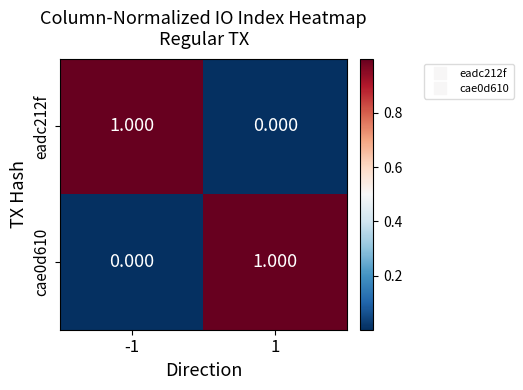

How many values in the cae0d610 series are below 1?

1